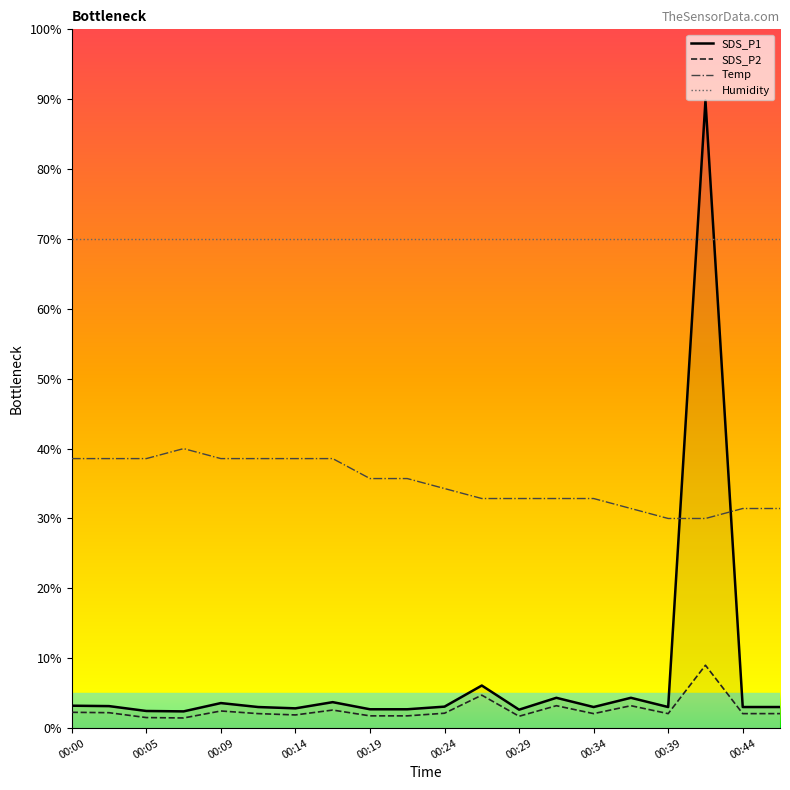

True or false: Humidity and Temp cross at least once.

False